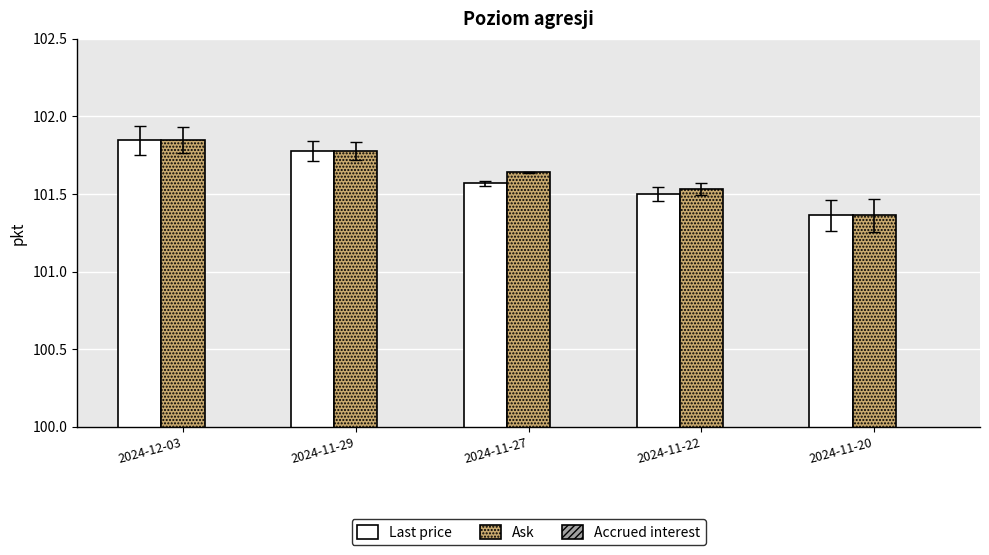

What is the difference between the maximum and minimum values in the Accrued interest series?

0.4